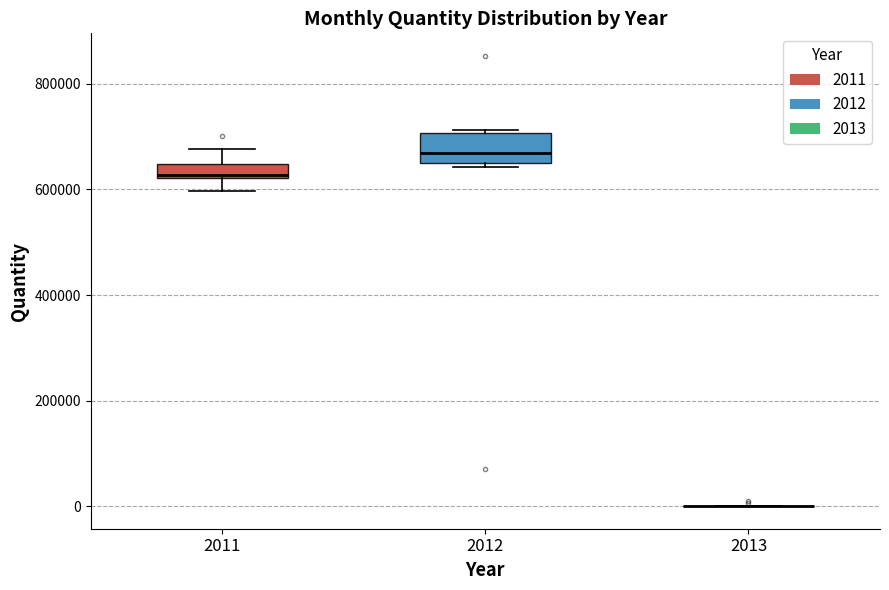

Comparing the boxes themselves (not the whiskers), which one is the tallest?

2012